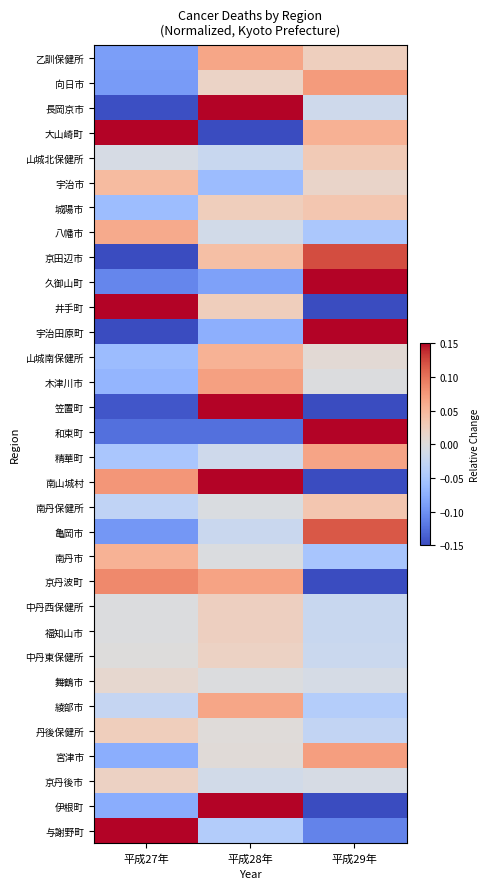

At which category does the chart reach its minimum across all series?

平成29年